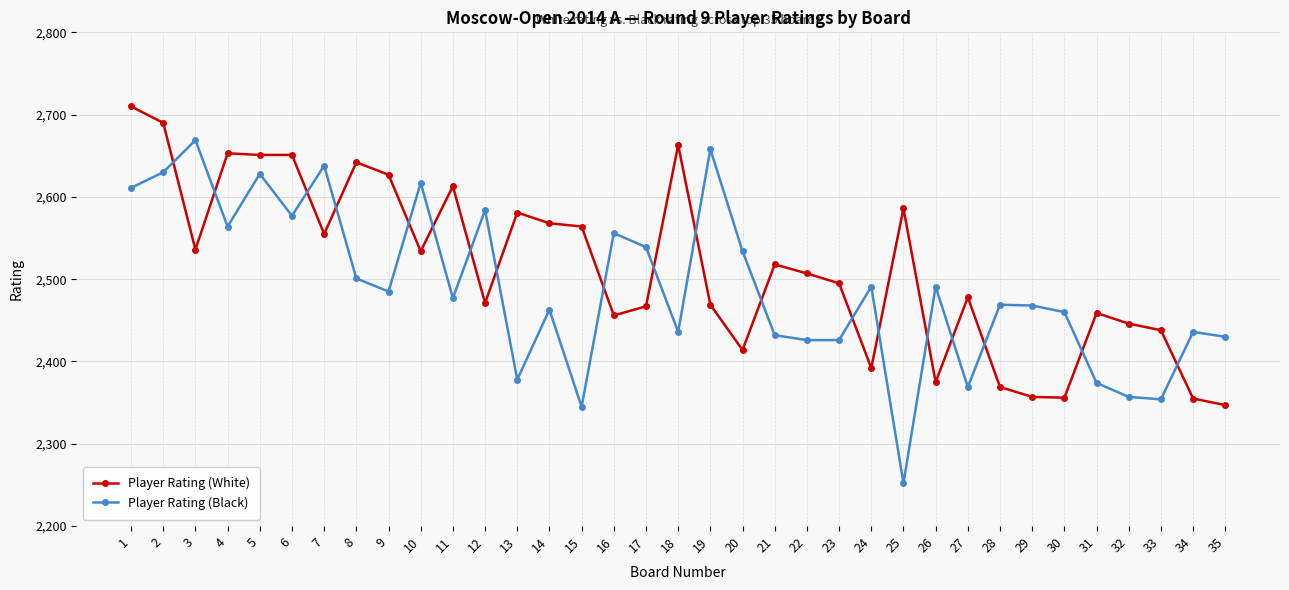

How many data points in Player Rating (Black) are less than 2477?

17